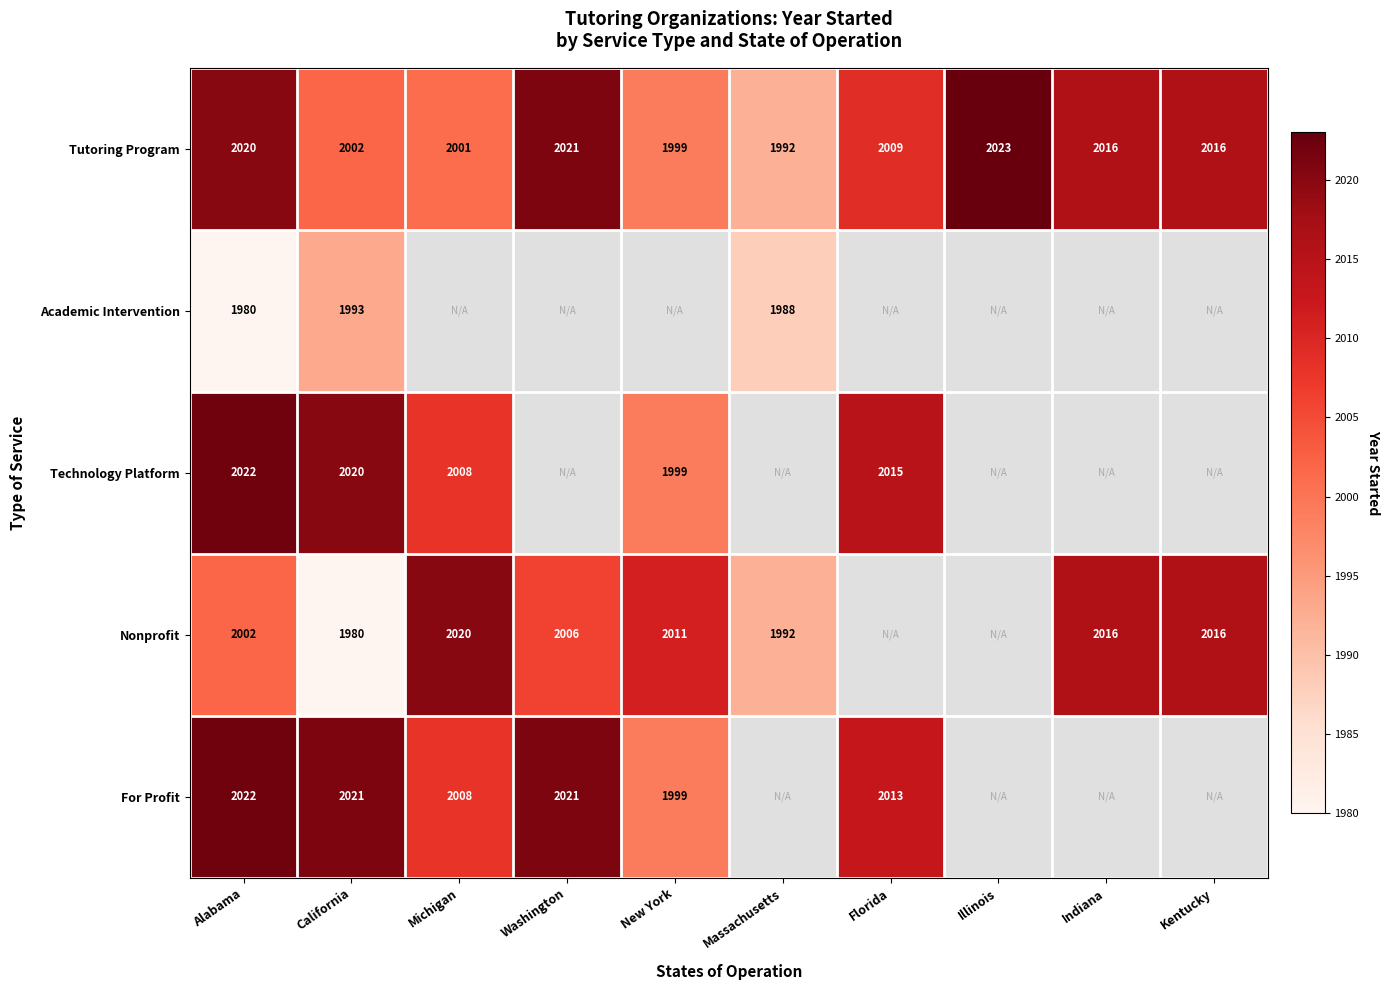

The Nonprofit series shows 2002 at Alabama. True or false?

True